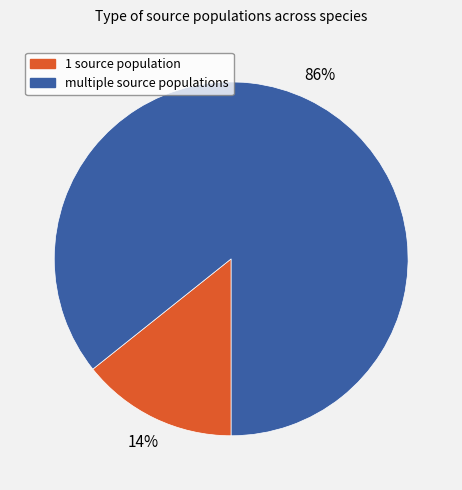

Is there a majority slice in this chart?

Yes